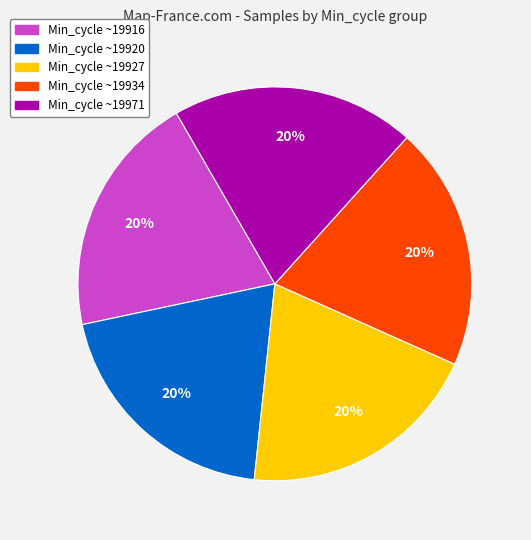

Do Min_cycle ~19934 and Min_cycle ~19927 together represent more than half of the pie?

No